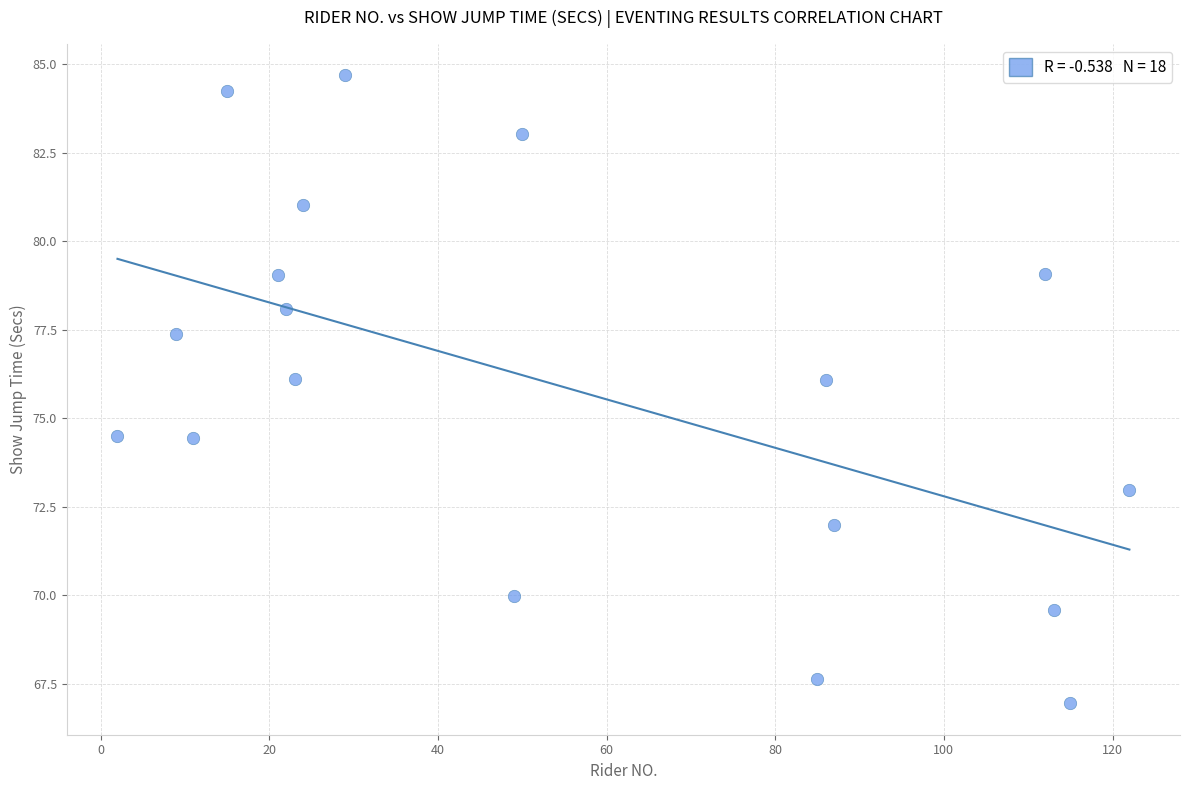

What is the range of X values (max minus min)?

120.0